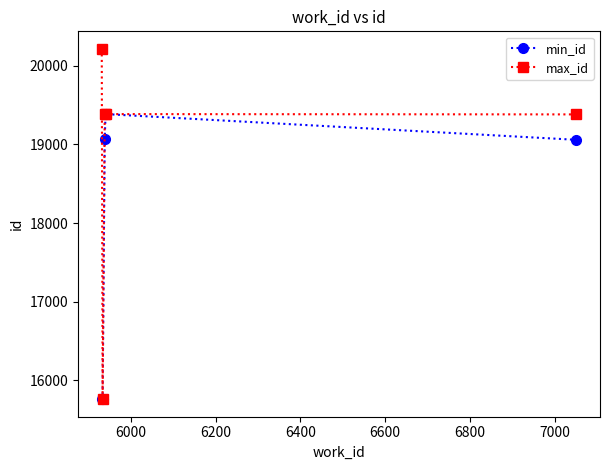

What is the greatest value displayed?

20213